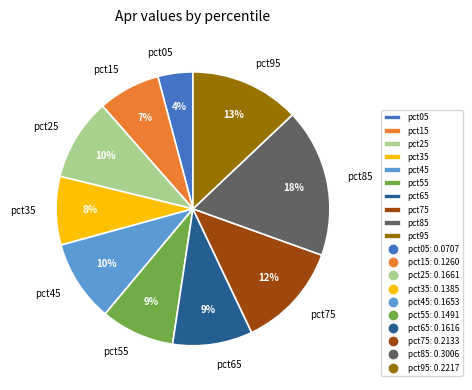

Count the number of slices in the pie.

10